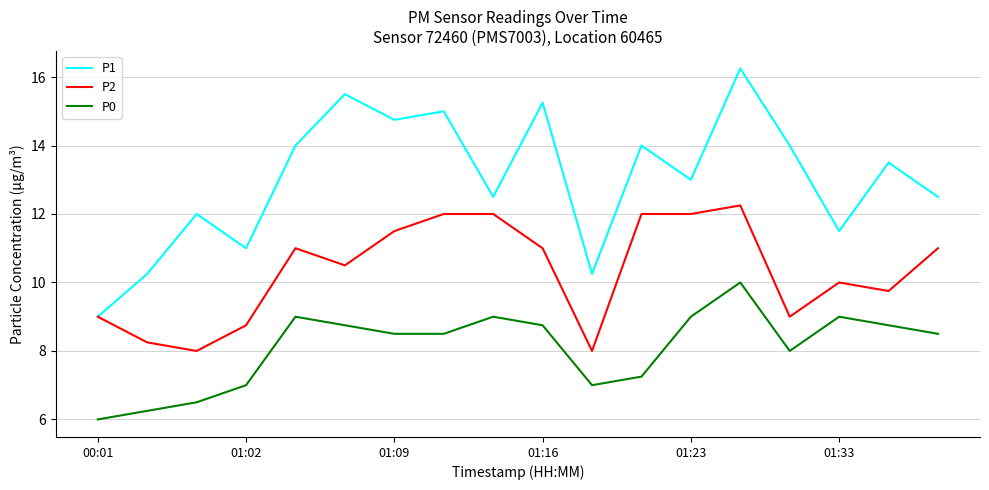

How many lines are shown in the chart?

3